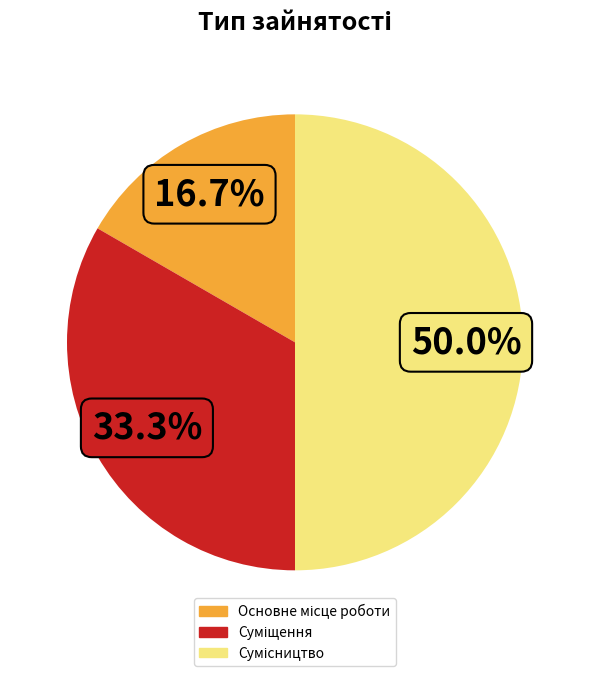

How many segments does this pie chart have?

3